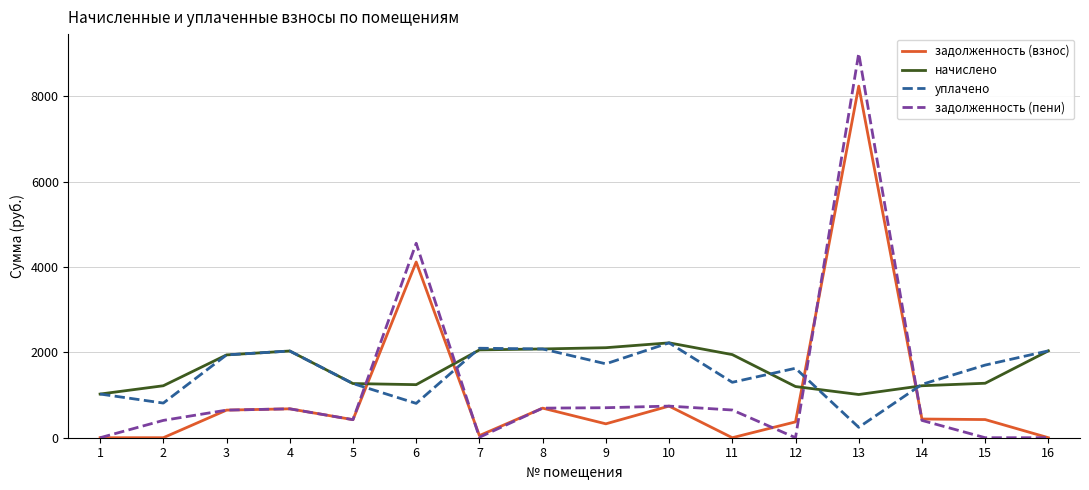

True or false: уплачено has more than 0 points higher than both neighbors.

True